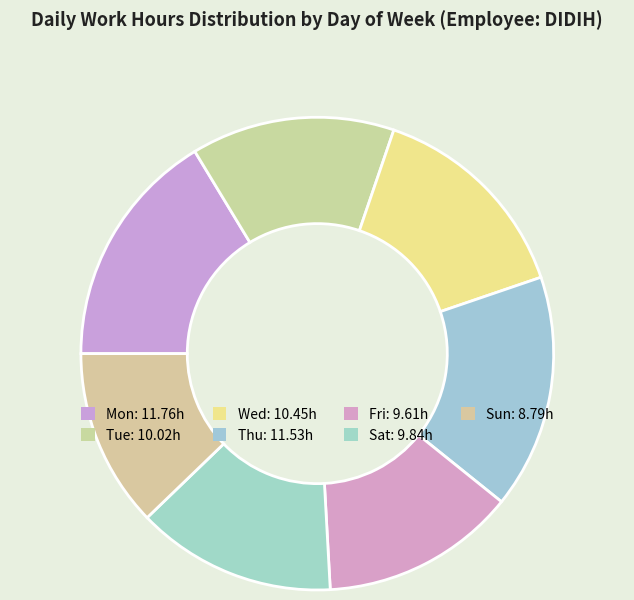

True or false: Thu accounts for 16% of the total.

True